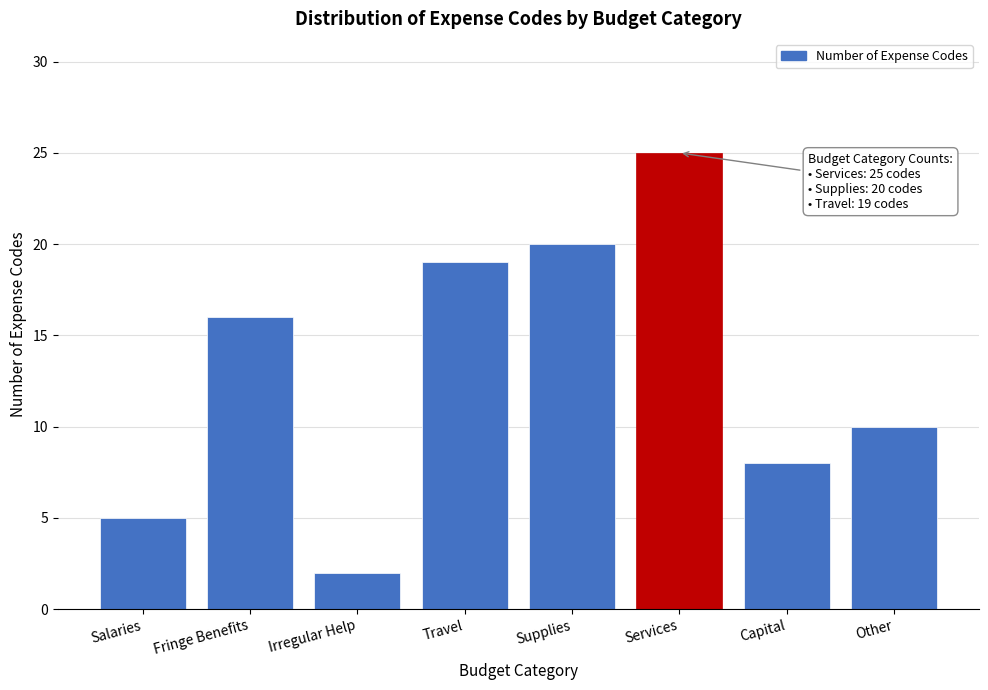

Reading right to left, what are all the values shown in this chart?

Other=10	Capital=8	Services=25	Supplies=20	Travel=19	Irregular Help=2	Fringe Benefits=16	Salaries=5